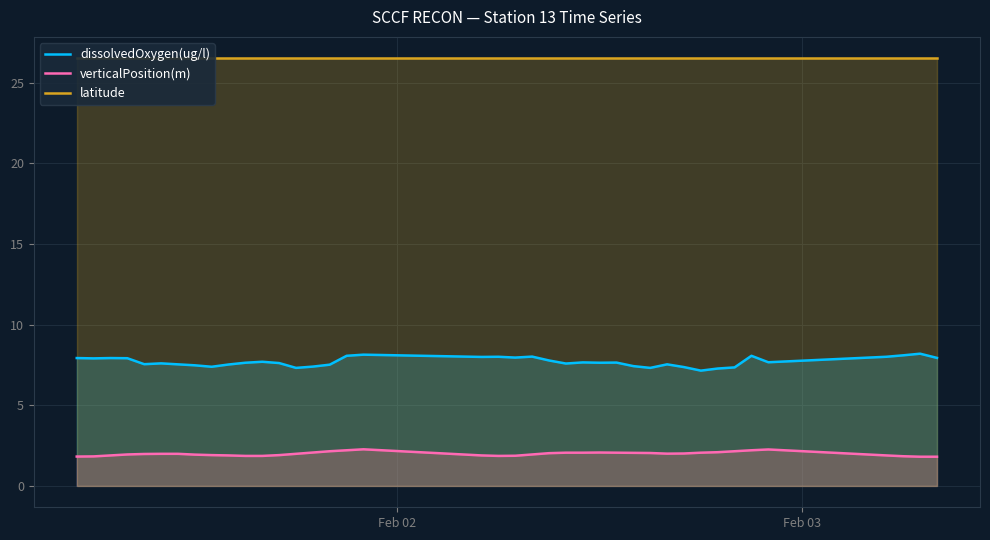

True or false: verticalPosition(m) and dissolvedOxygen(ug/l) intersect in this chart.

False